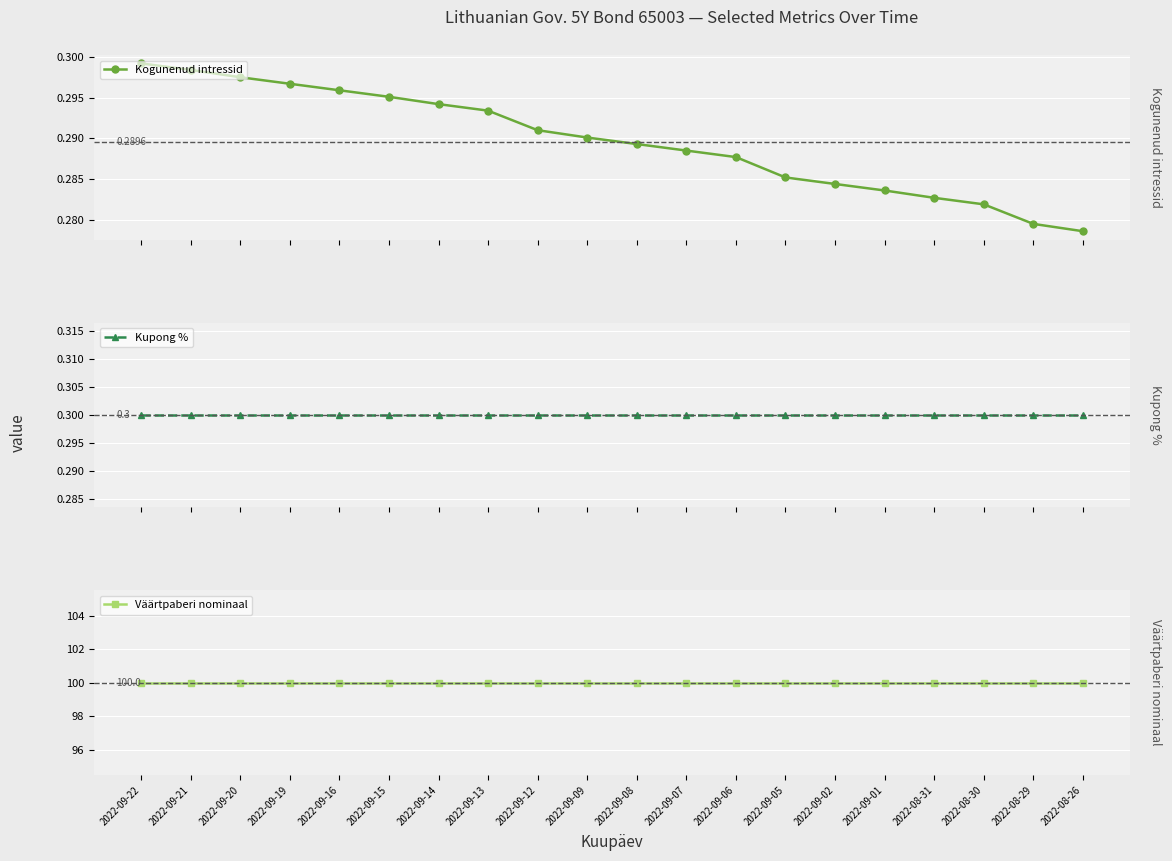

What is the highest value of the Kupong % series?

0.3